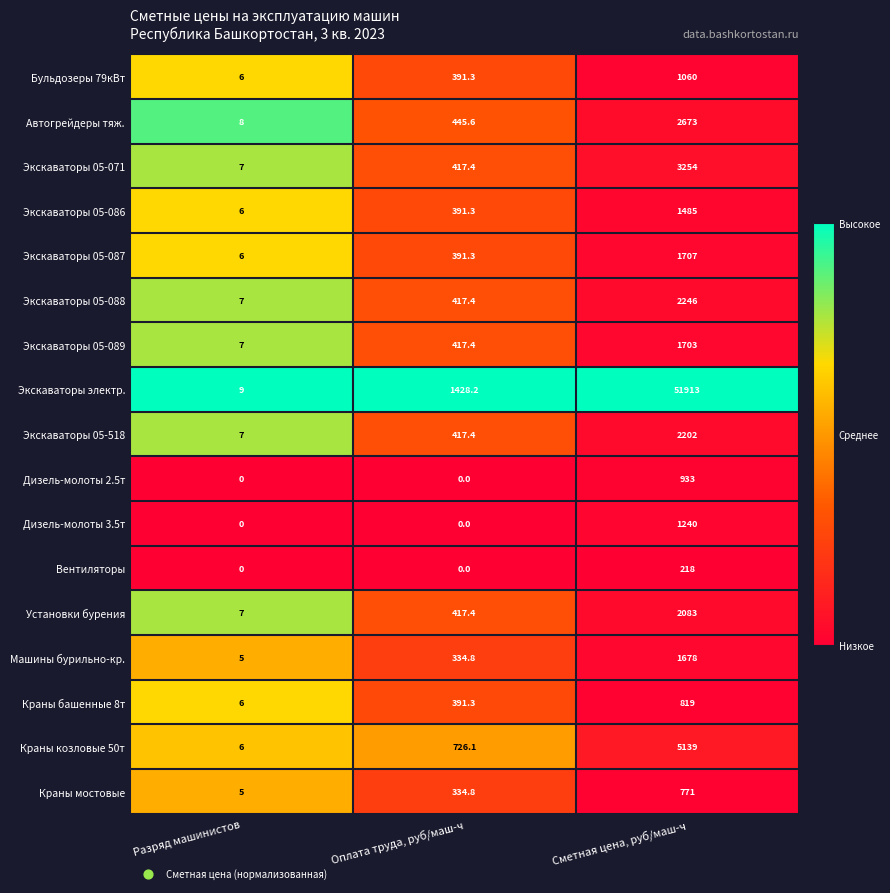

Which series changed the most between Разряд машинистов and Оплата труда, руб/маш-ч?

Экскаваторы электр.